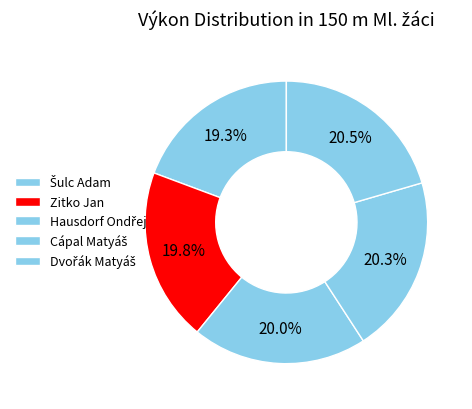

Is there a majority slice in this chart?

No